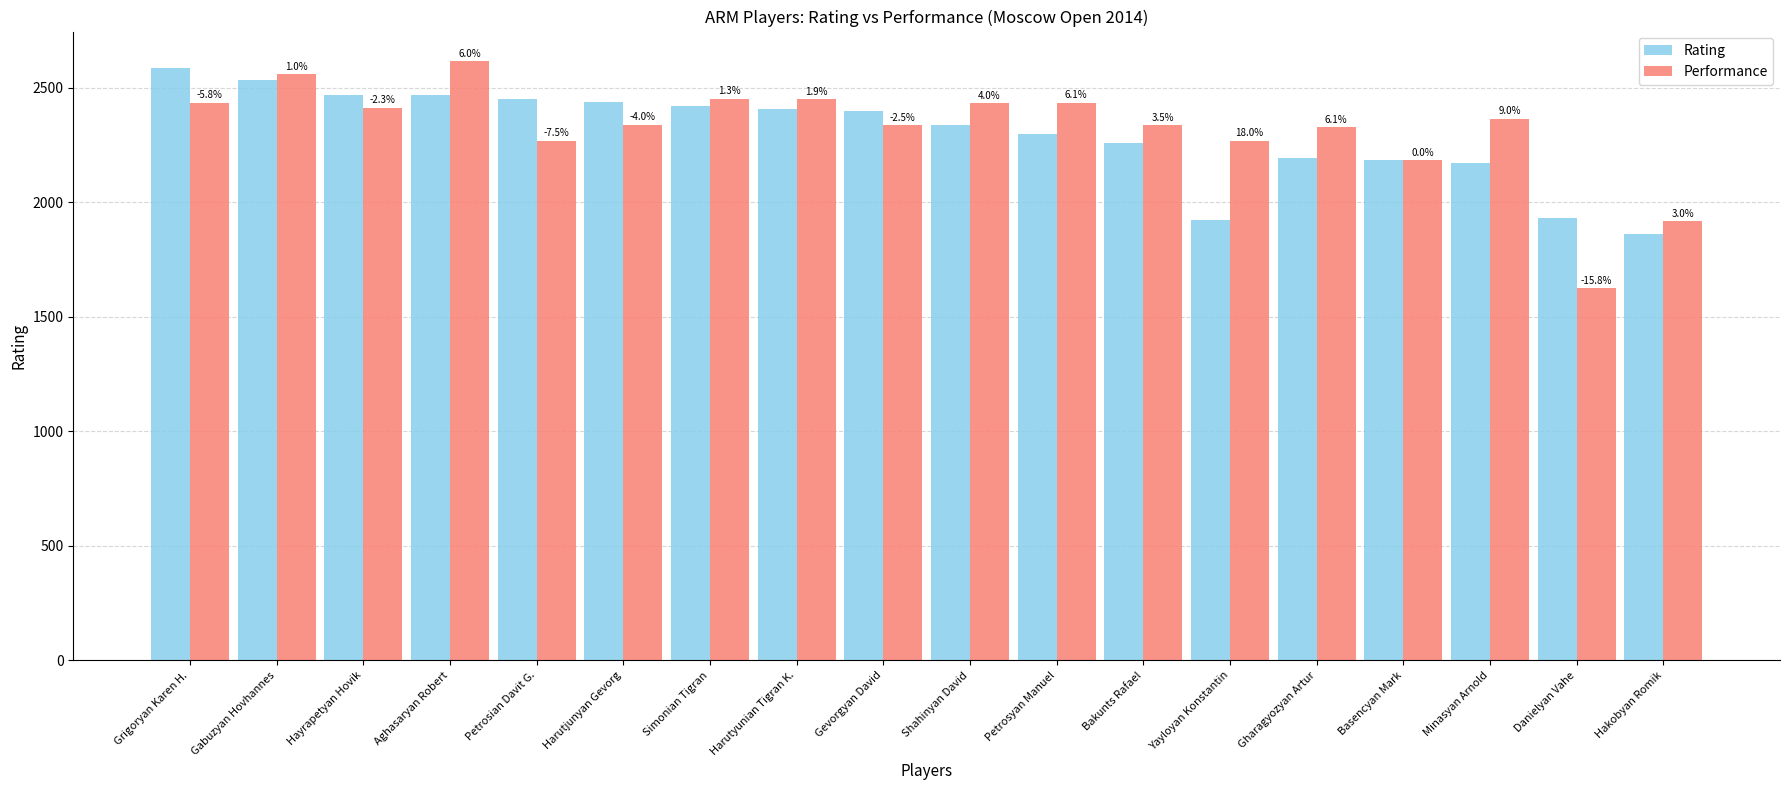

Rank the series by their average value, from highest to lowest.

Performance, Rating